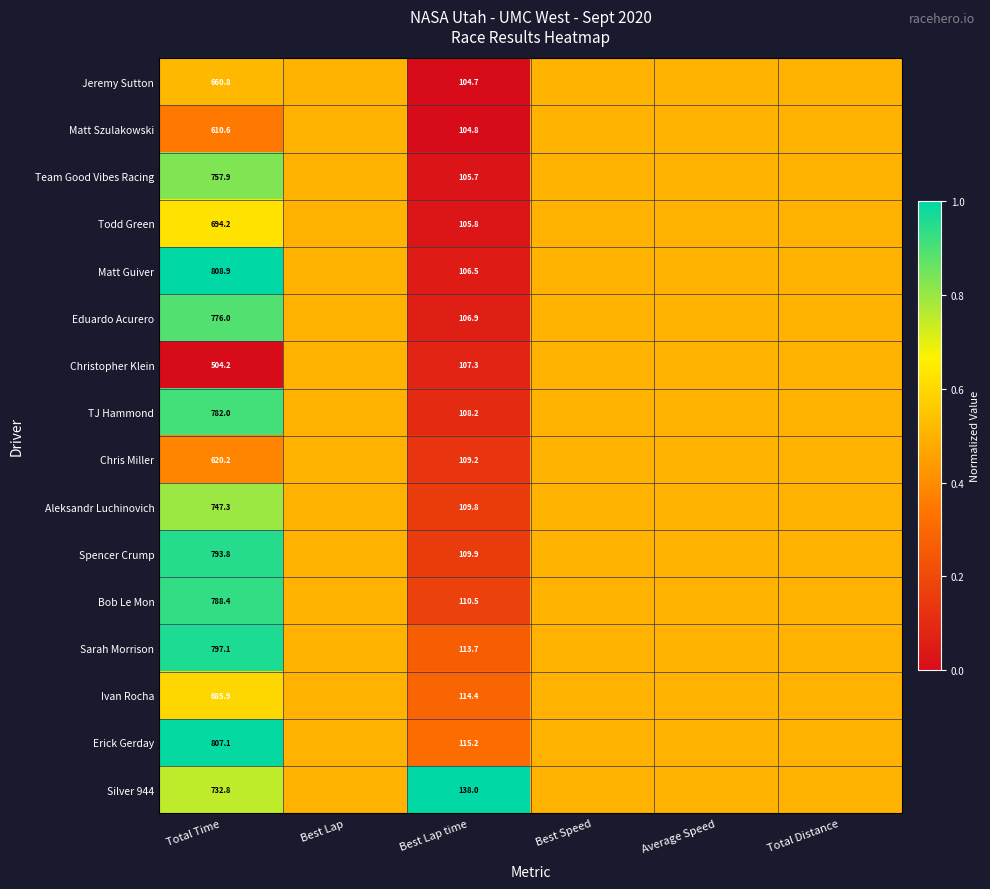

At which category does the chart reach its minimum across all series?

Best Lap time